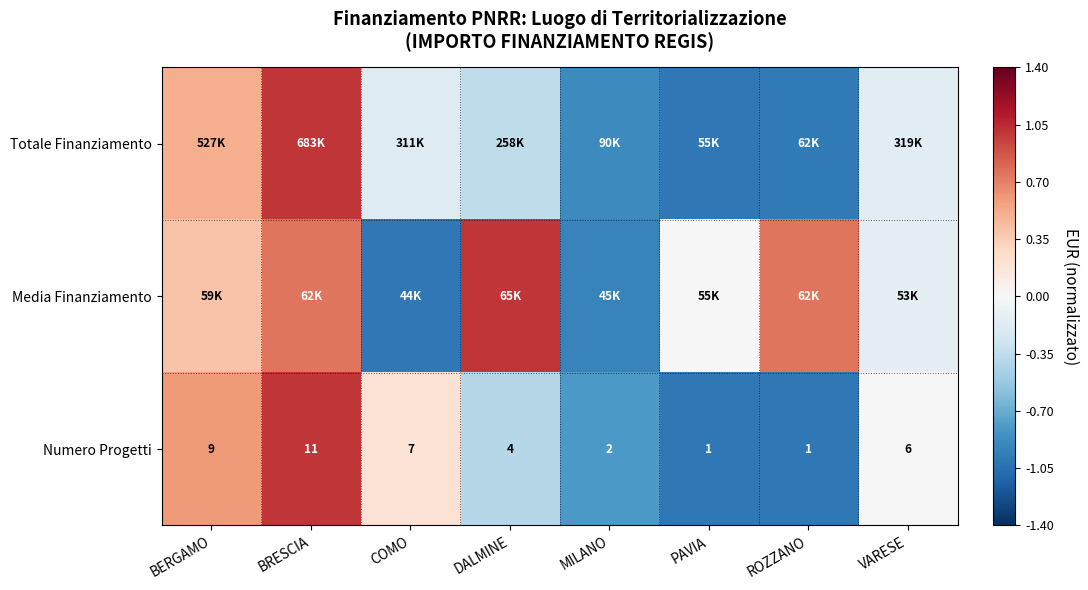

Which has a higher value, COMO or BERGAMO?

BERGAMO